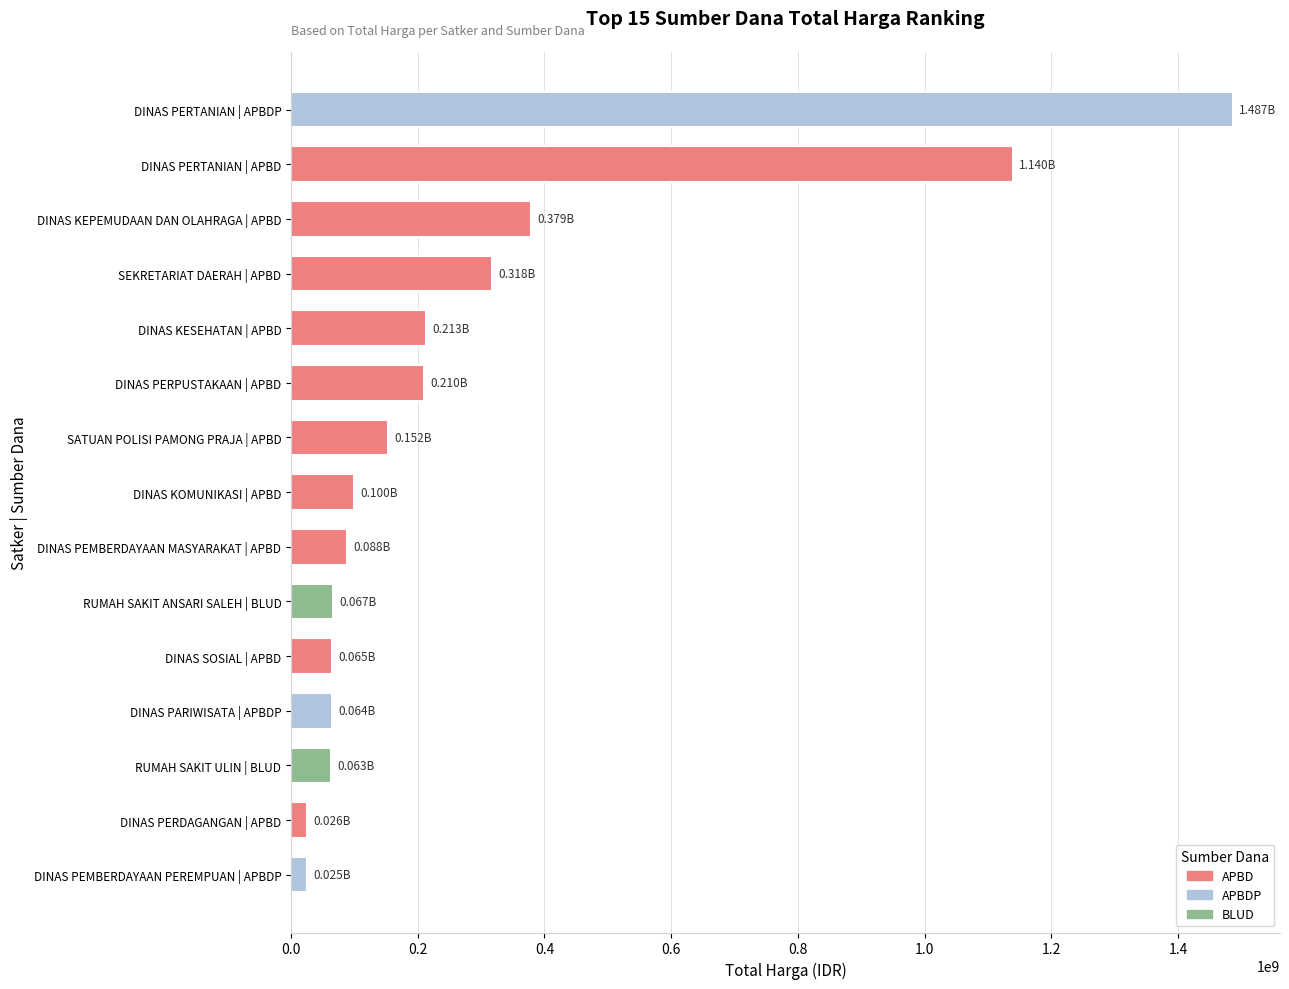

What is the change in value from SATUAN POLISI PAMONG PRAJA | APBD to DINAS SOSIAL | APBD?

-87477000